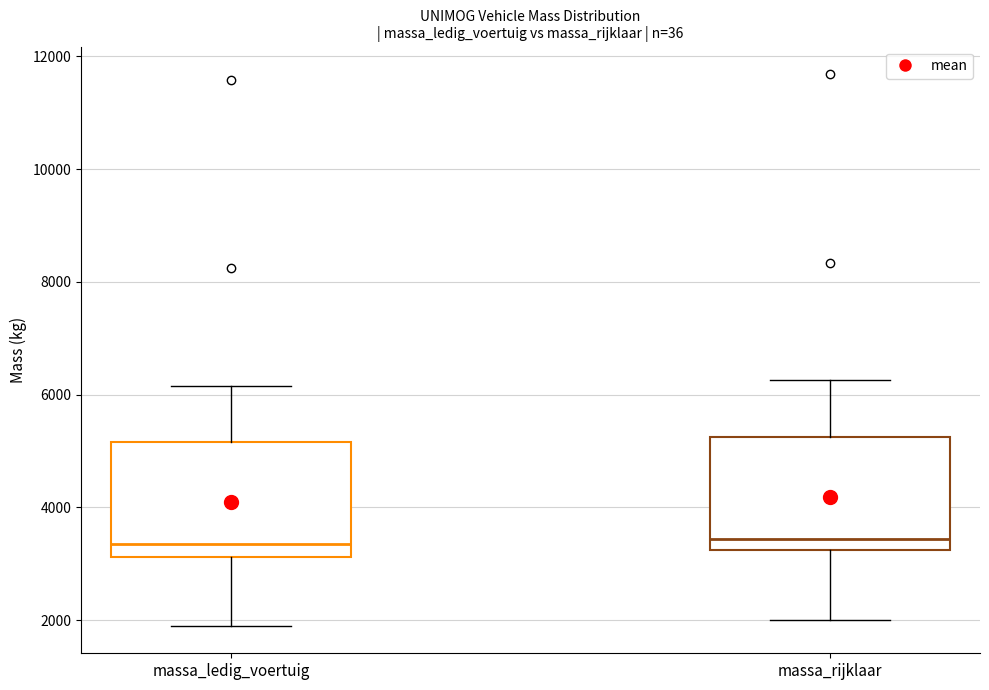

Reading left to right, read every box against the y-axis: the position of its median line, the range the box covers, and the ends of its whiskers. The values are not printed on the chart, so give them approximately, as read against the axis.

massa_ledig_voertuig: median 3400, box 3200 to 5200, whiskers 2000 to 6200
massa_rijklaar: median 3400, box 3200 to 5200, whiskers 2000 to 6200